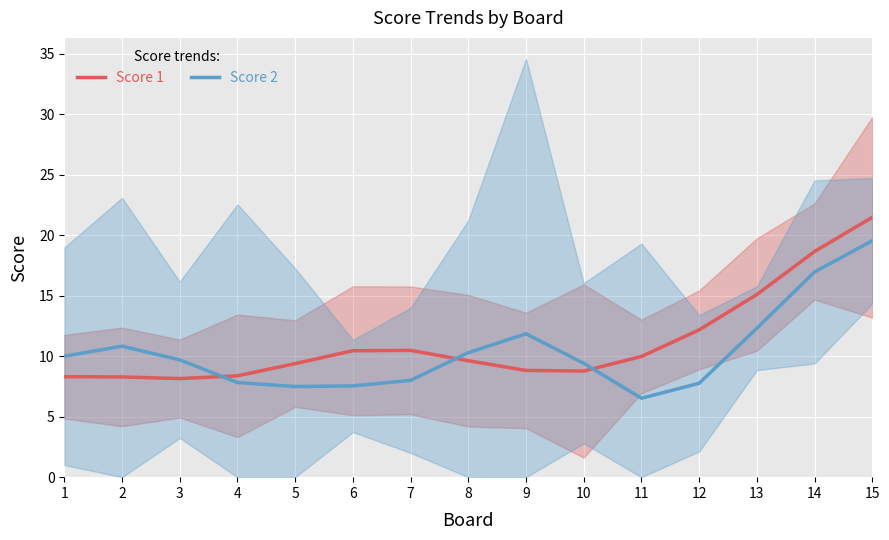

After their last crossing, which series has the higher values: Score 2 or Score 1?

Score 1